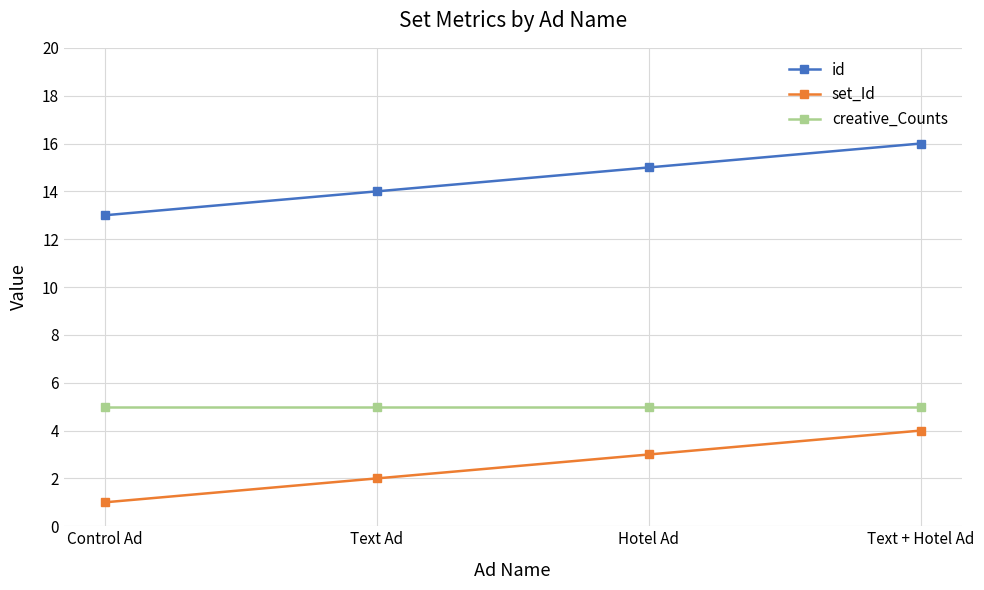

True or false: id and set_Id intersect in this chart.

False